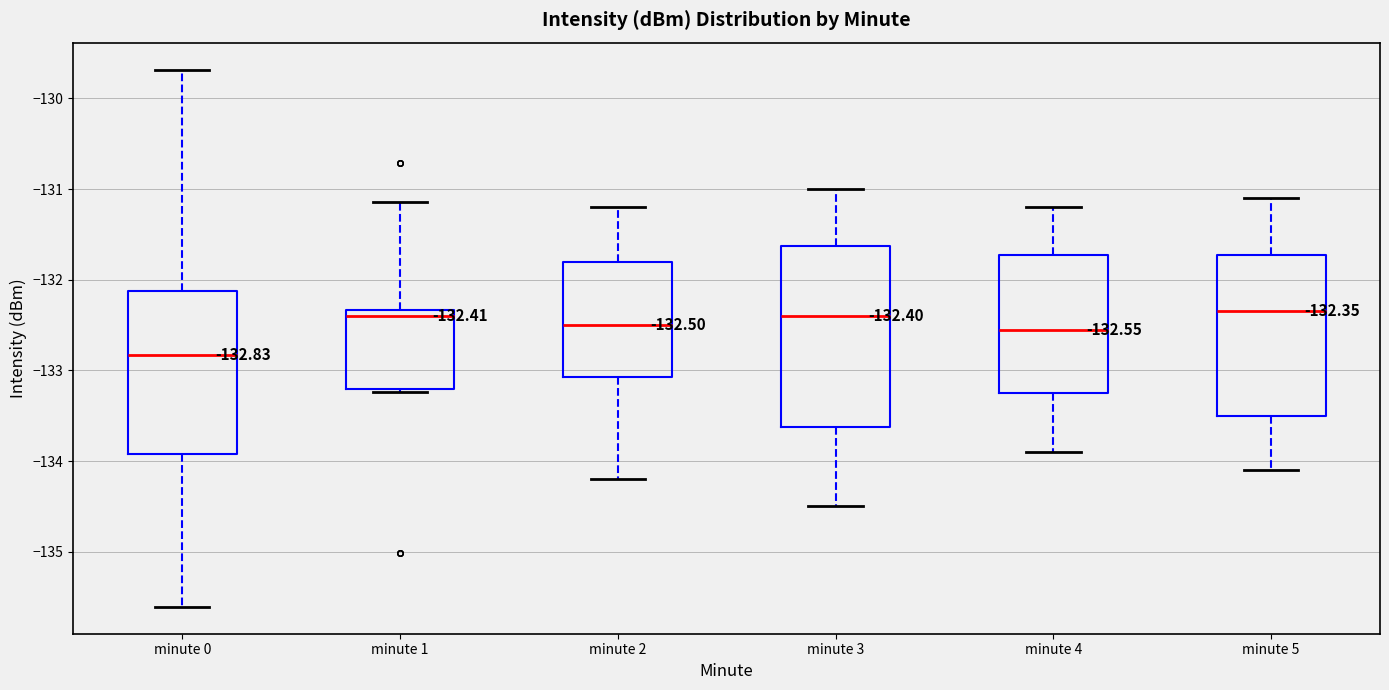

Which box has the lowest median line?

minute 0